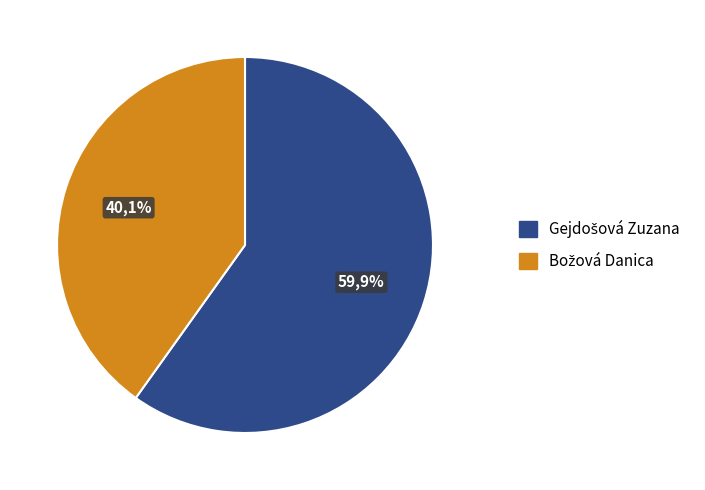

Rank the categories by value from highest to lowest.

Gejdošová Zuzana, Božová Danica